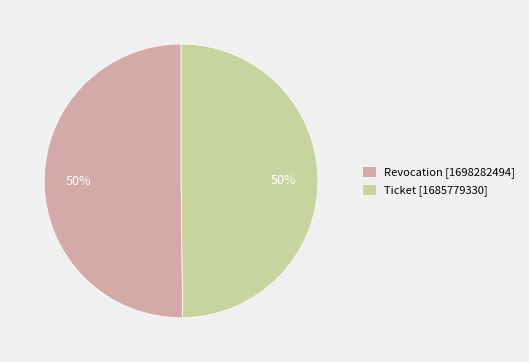

Do Revocation [1698282494] and Ticket [1685779330] together represent more than half of the pie?

Yes